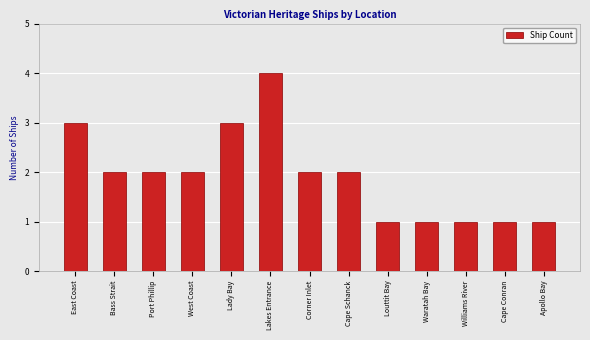

The value at West Coast is 2. True or false?

True